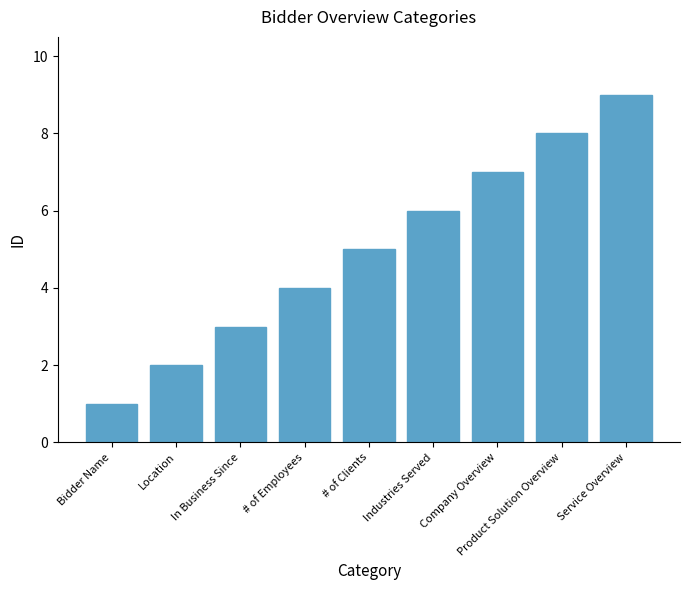

The value at # of Employees is 4. True or false?

True